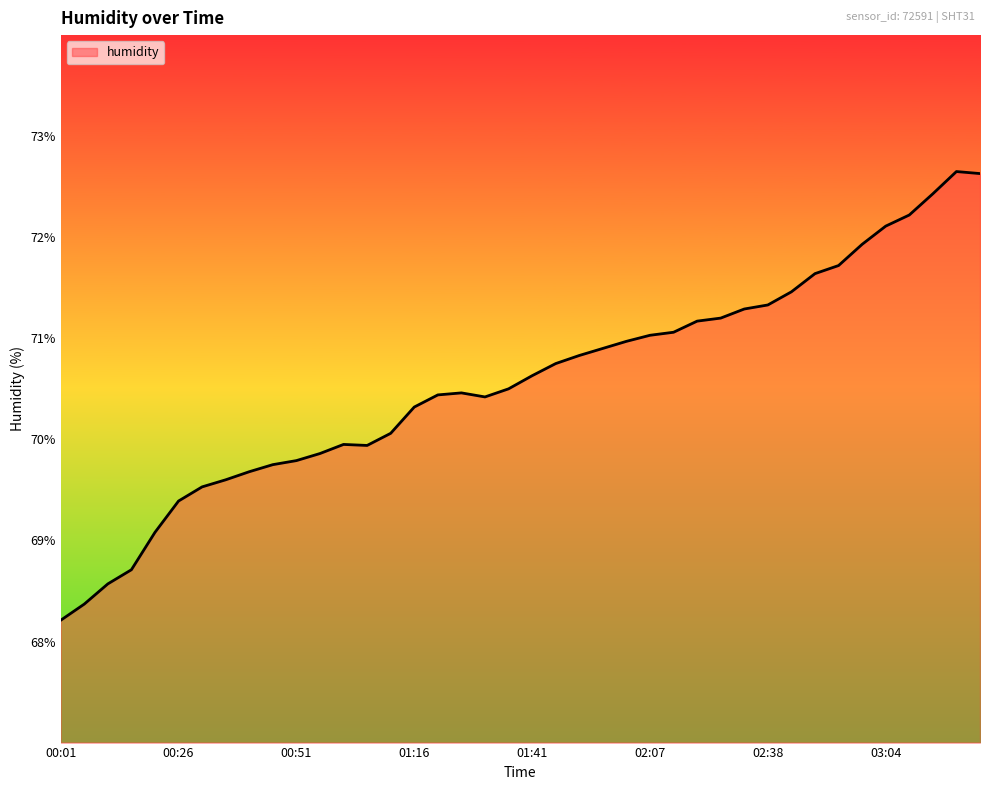

What is the minimum value shown in the chart?

68.2